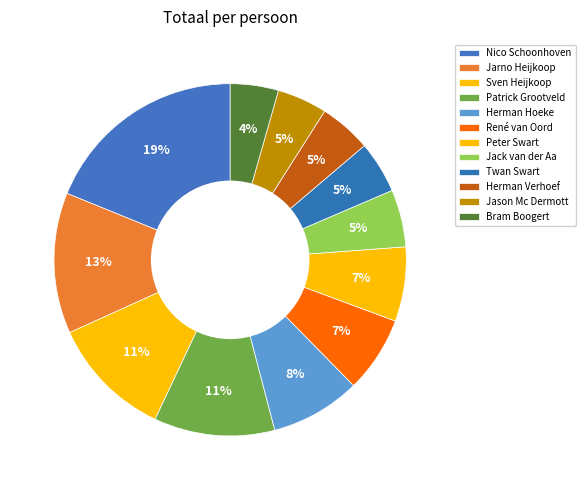

Which category has the biggest portion of the pie?

Nico Schoonhoven